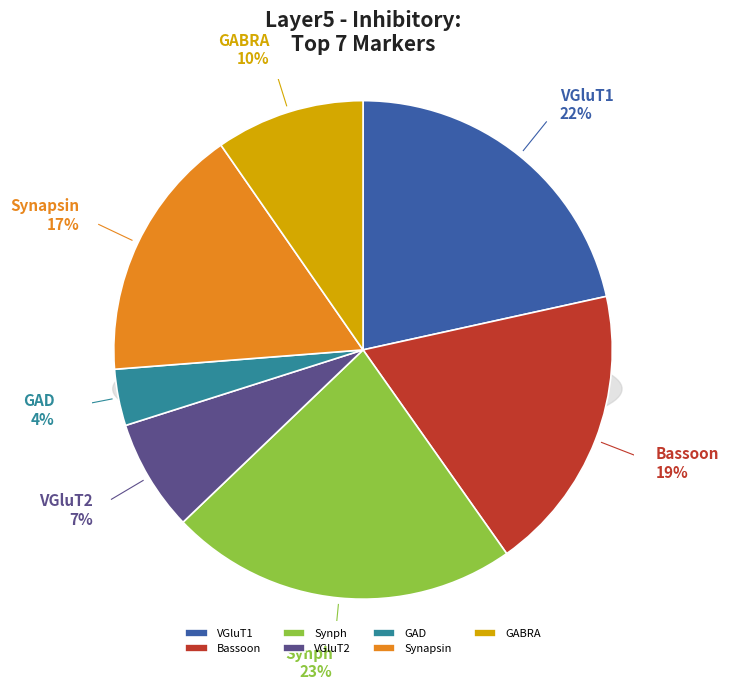

How many segments does this pie chart have?

7